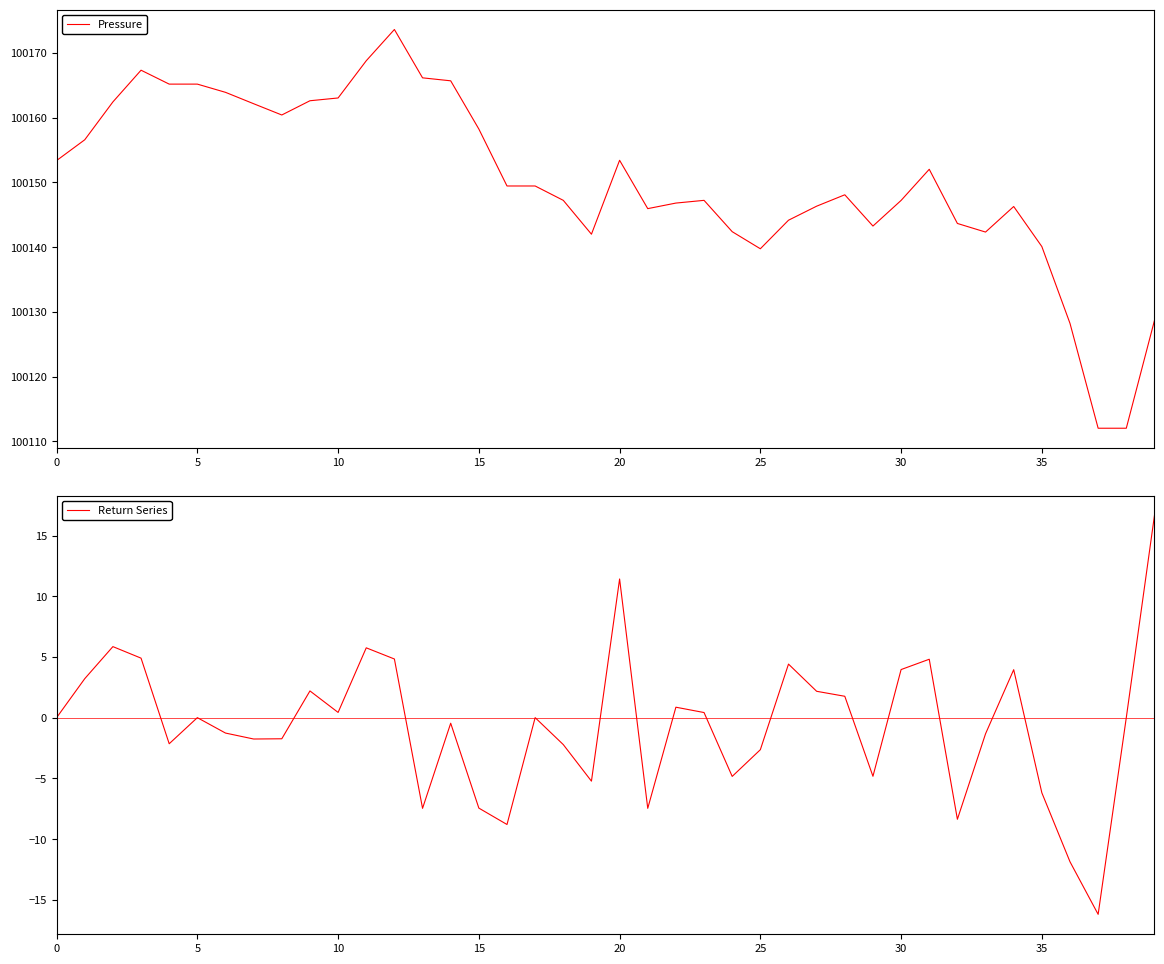

How many interior local peaks does the Pressure series have?

7